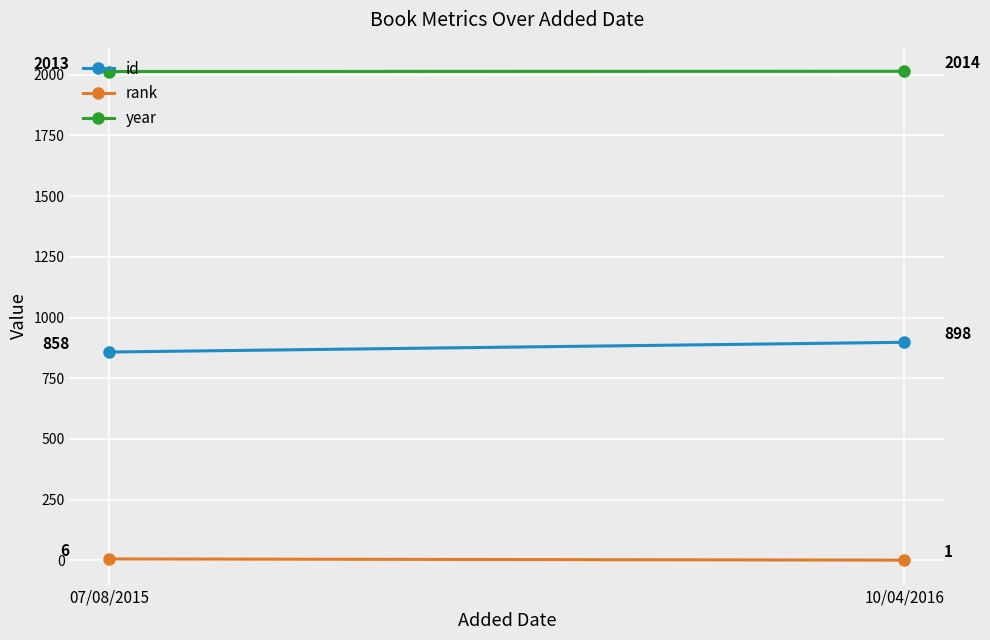

Reading left to right, transcribe all the data shown in this chart.

id: 858	898
rank: 6	1
year: 2013	2014